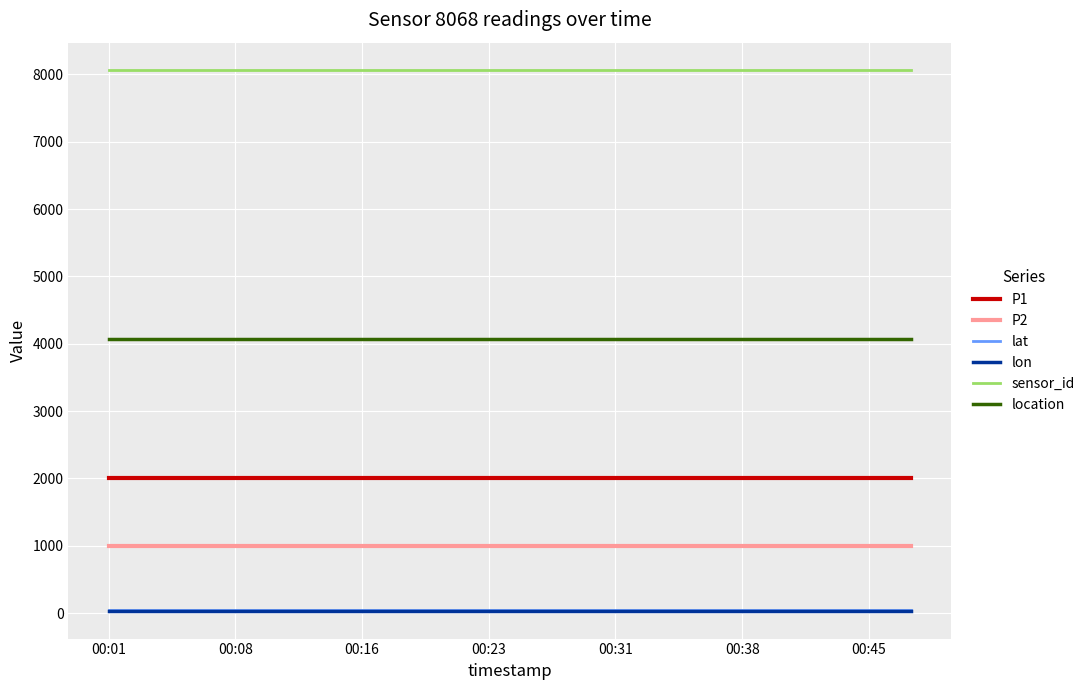

Which series has the largest total across all categories?

sensor_id